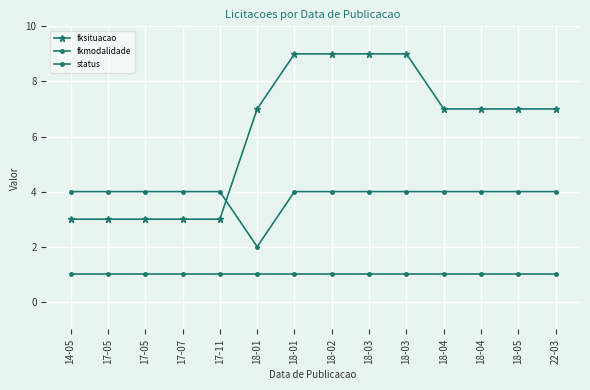

How many lines are shown in the chart?

3